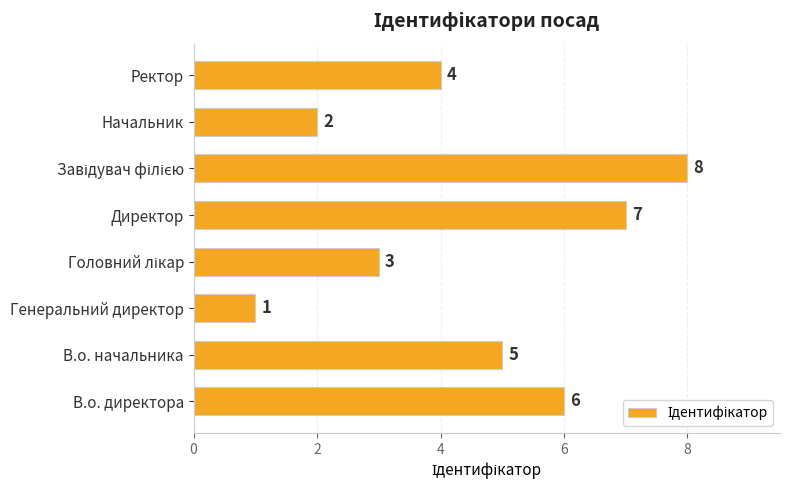

Approximately how many times larger is the value at Ректор compared to В.о. начальника?

0.8